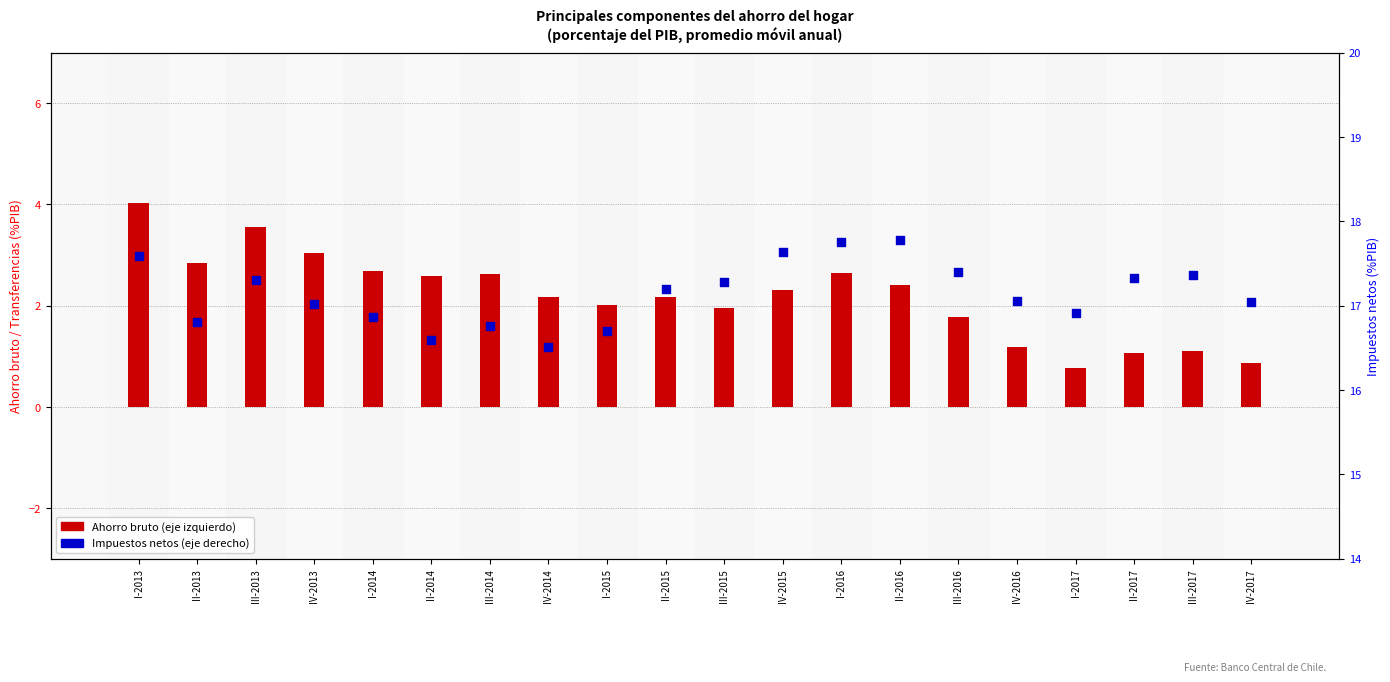

Is the value of Impuestos netos at IV-2014 greater than the value of Ahorro bruto at IV-2013?

Yes